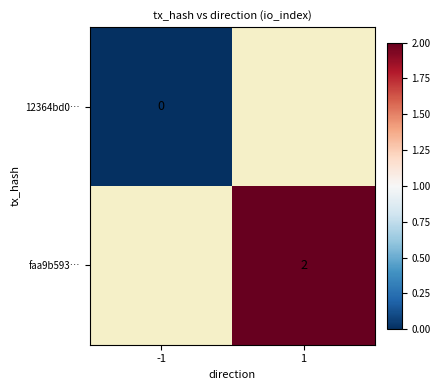

Is it true that faa9b593… equals 1 at 1?

False